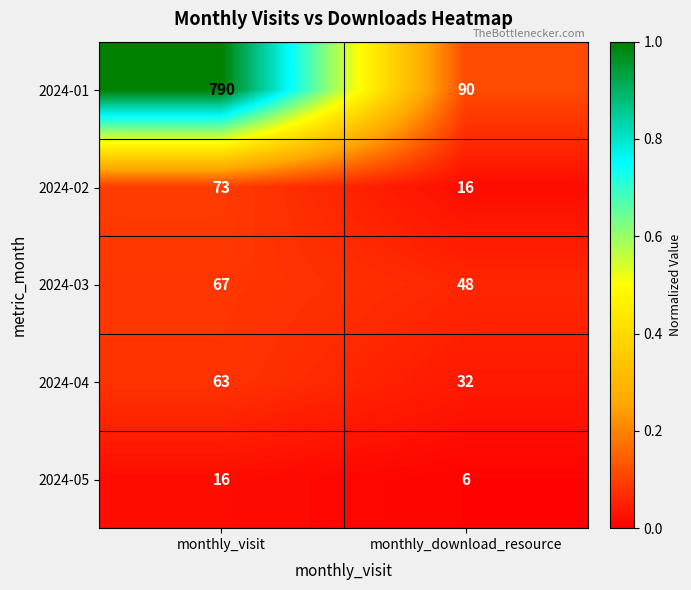

What is the maximum value shown in the chart?

790